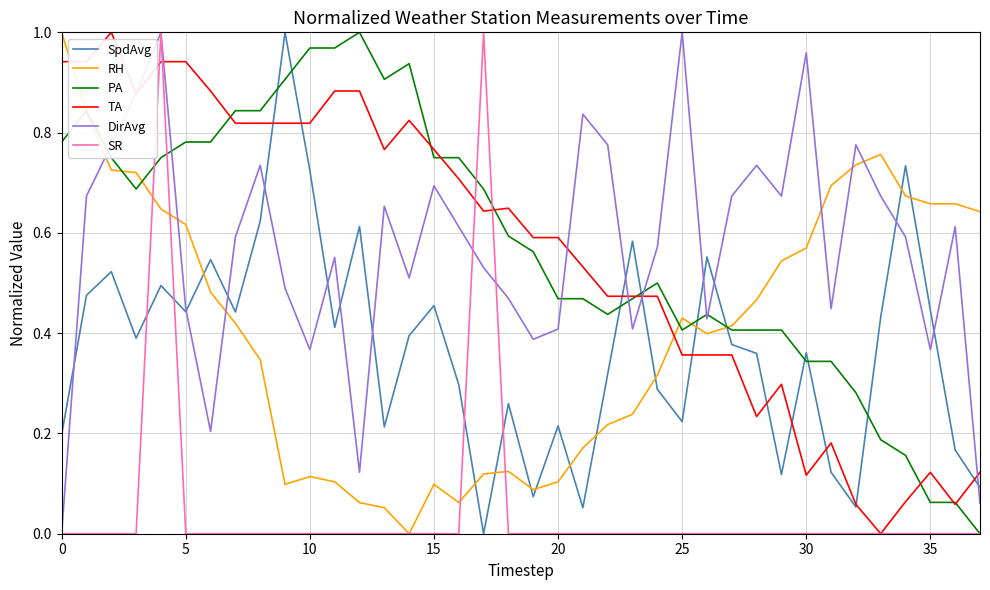

True or false: RH and TA intersect in this chart.

True